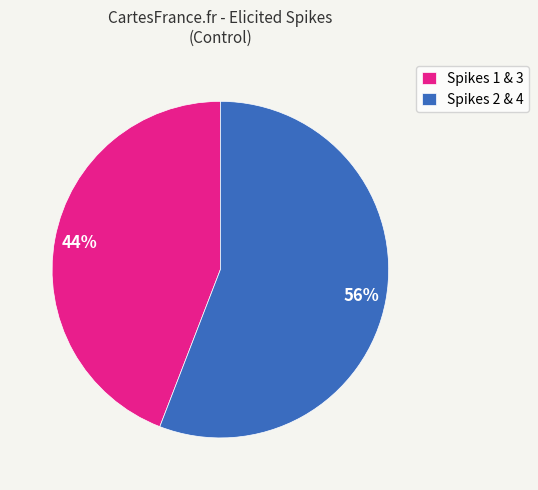

What percentage is the Spikes 1 & 3 slice, to the nearest percent?

44%